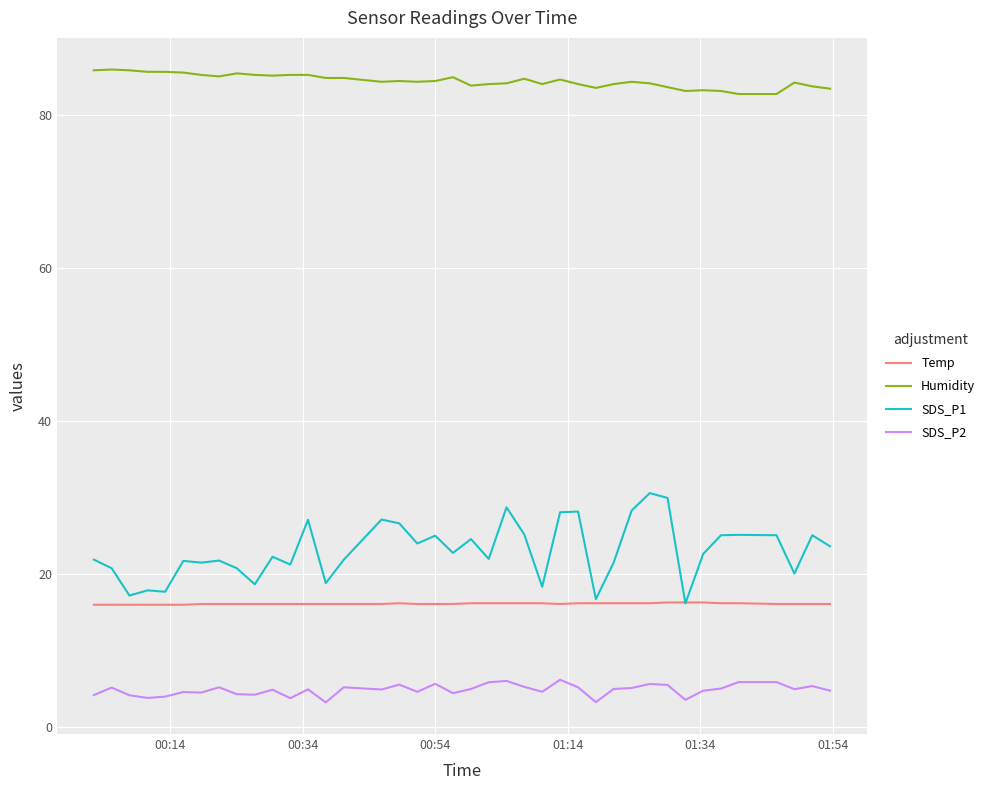

What is the difference between the second highest and minimum values in the SDS_P2 series?

2.8